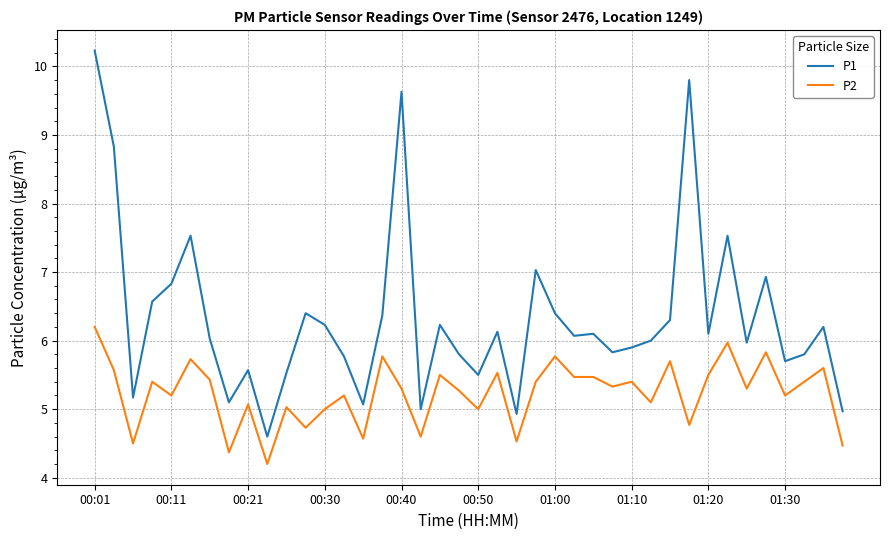

Reading left to right, what are all the values shown in this chart?

P1: 10.2	8.8	5.2	6.6	6.8	7.5	6.0	5.1	5.6	4.6	5.5	6.4	6.2	5.8	5.1	6.4	9.6	5.0	6.2	5.8	5.5	6.1	4.9	7.0	6.4	6.1	6.1	5.8	5.9	6.0	6.3	9.8	6.1	7.5	6.0	6.9	5.7	5.8	6.2	5.0
P2: 6.2	5.6	4.5	5.4	5.2	5.7	5.4	4.4	5.1	4.2	5.0	4.7	5.0	5.2	4.6	5.8	5.3	4.6	5.5	5.3	5.0	5.5	4.5	5.4	5.8	5.5	5.5	5.3	5.4	5.1	5.7	4.8	5.5	6.0	5.3	5.8	5.2	5.4	5.6	4.5